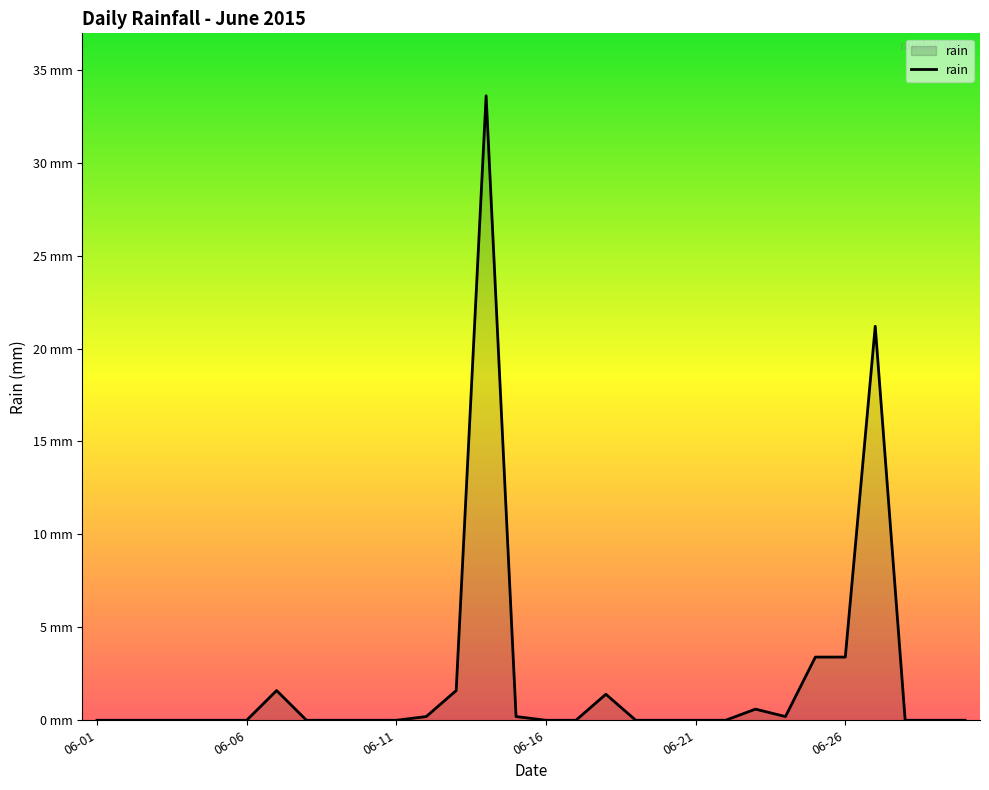

What is the maximum value shown in the chart?

33.6